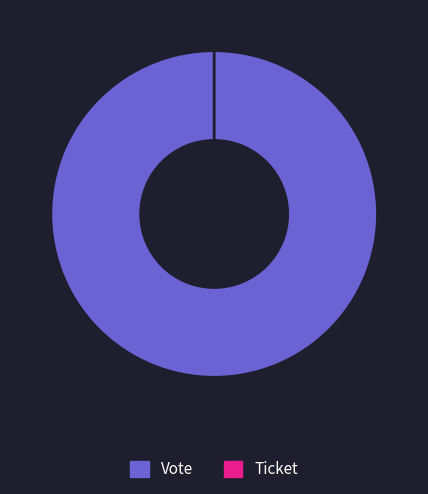

Is it true that Ticket is 1% of the pie?

False